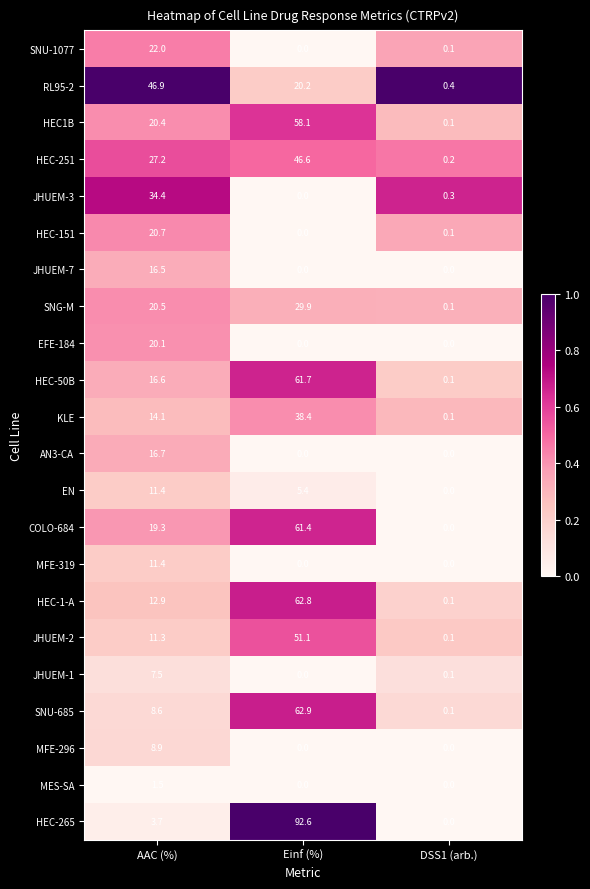

What is the sum of all MFE-296 values?

8.9